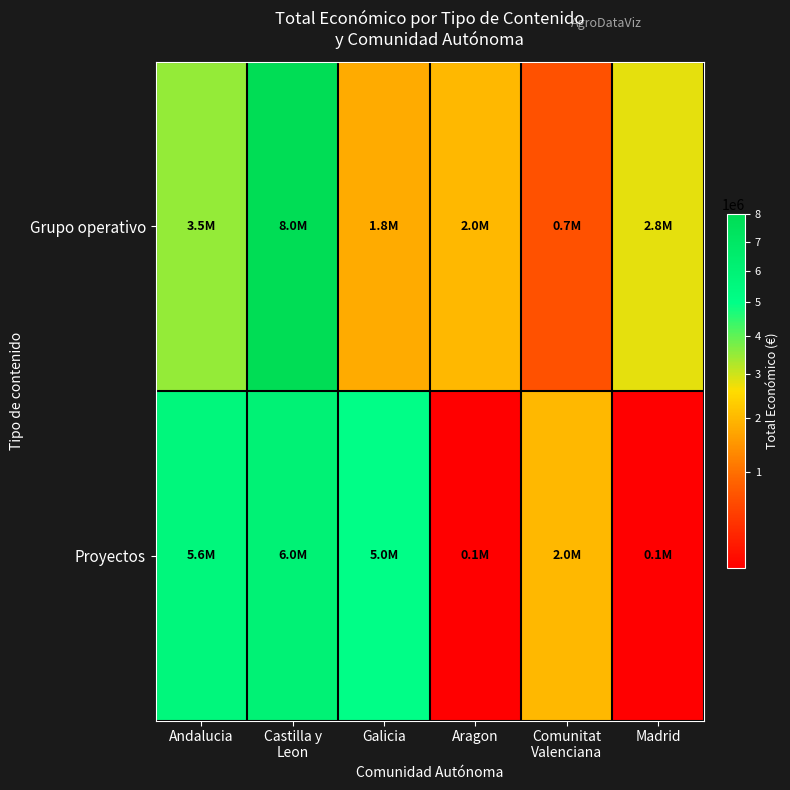

Which series has the largest range (max minus min)?

Grupo operativo